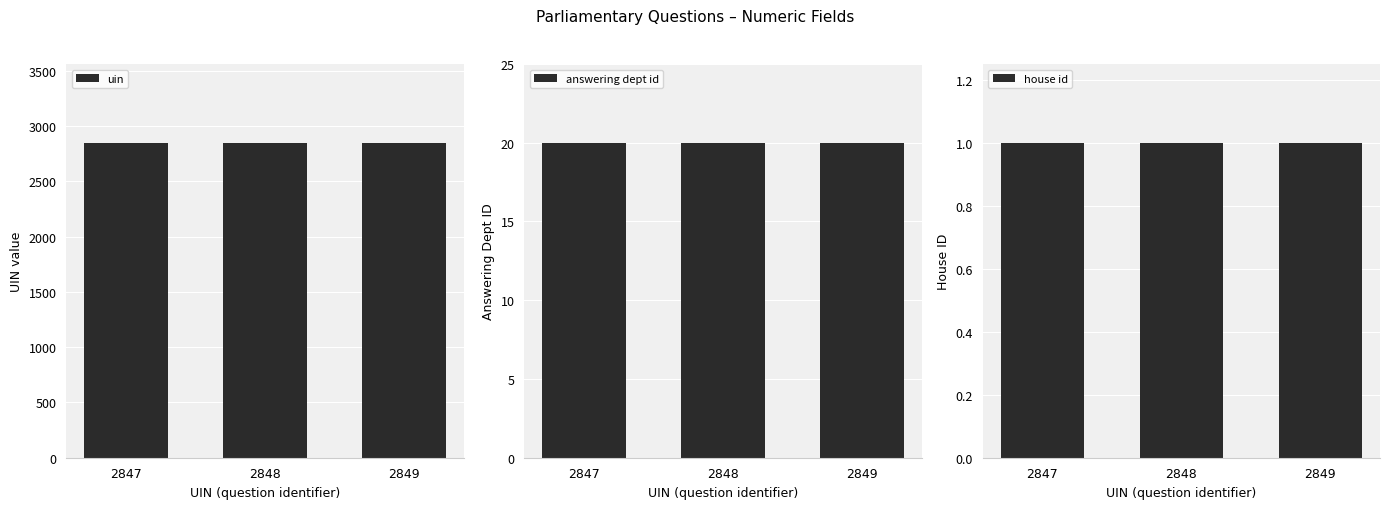

Is the value of answering dept id at 2847 greater than the value of house id at 2849?

Yes